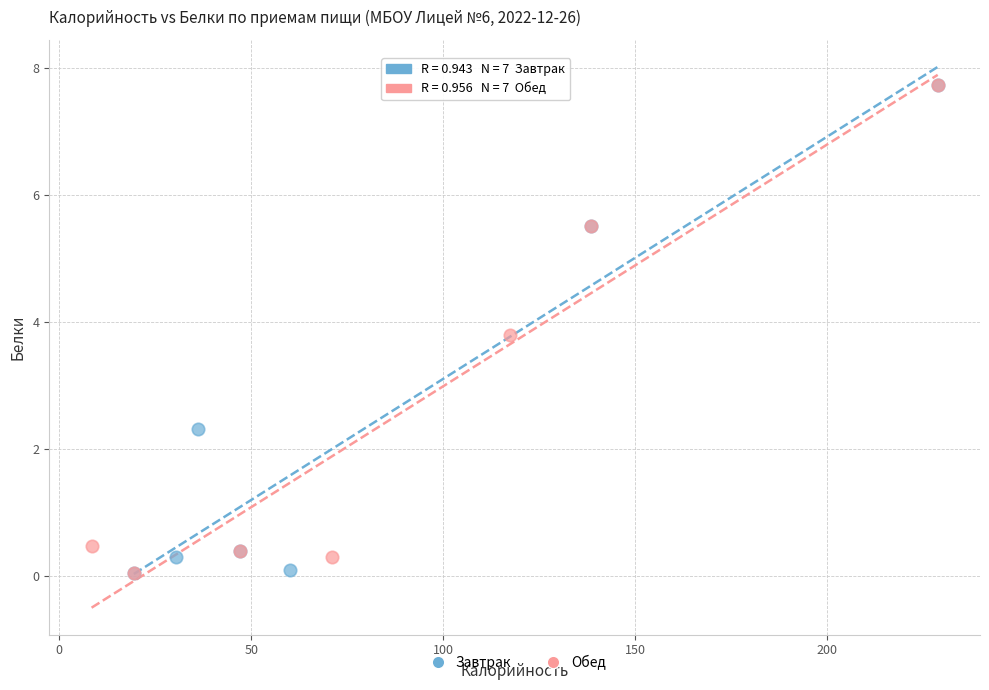

What are all the series names shown in the legend?

Завтрак, Обед